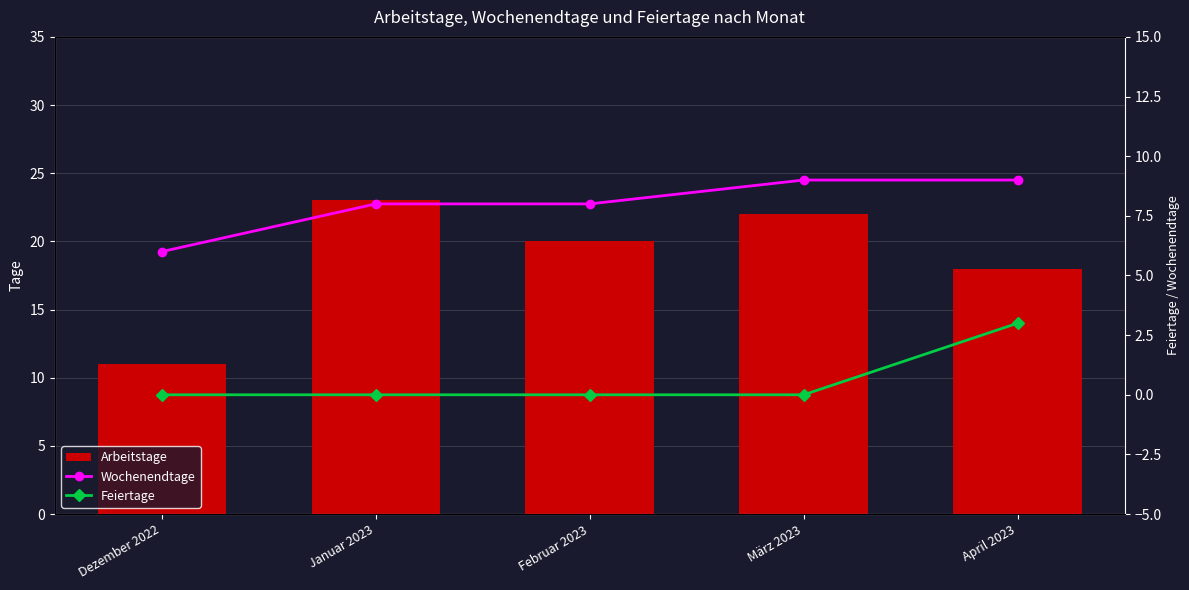

What is the spread (max minus min) of values at Januar 2023?

23